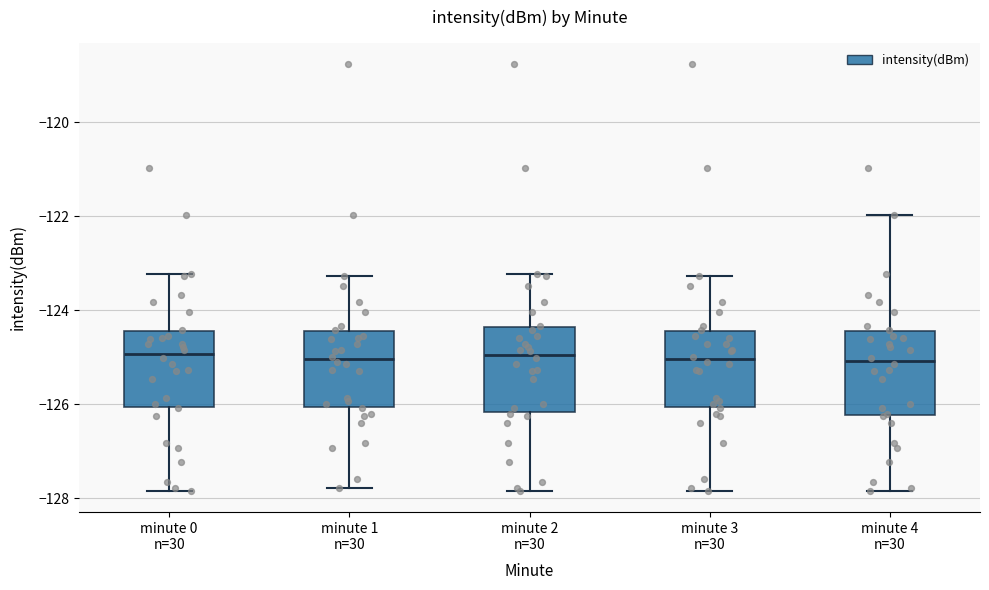

Where is the upper edge of the box for minute 3 n=30 on the y-axis? The values are not printed on the chart, so give them approximately, as read against the axis.

-124.4